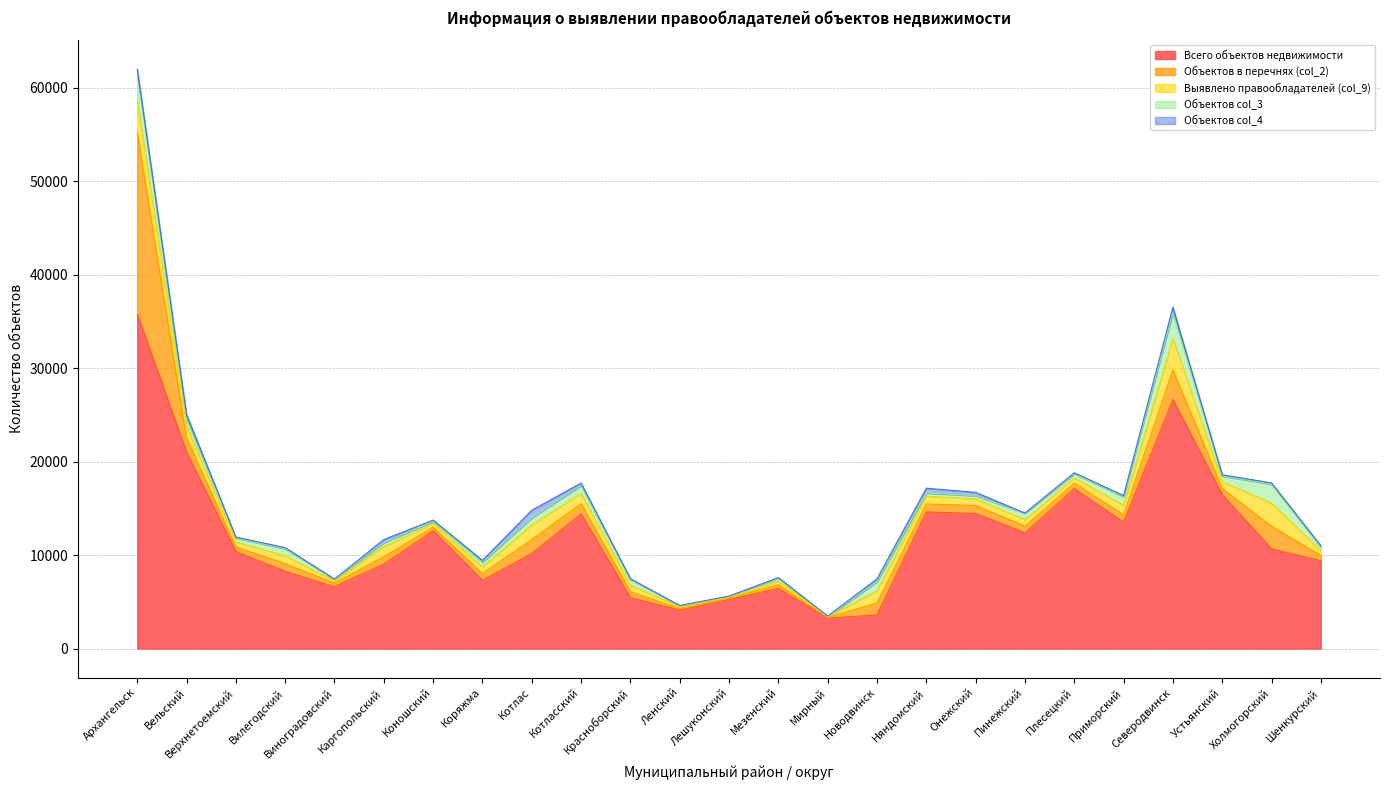

What is the label of the 7th point from the right?

Пинежский